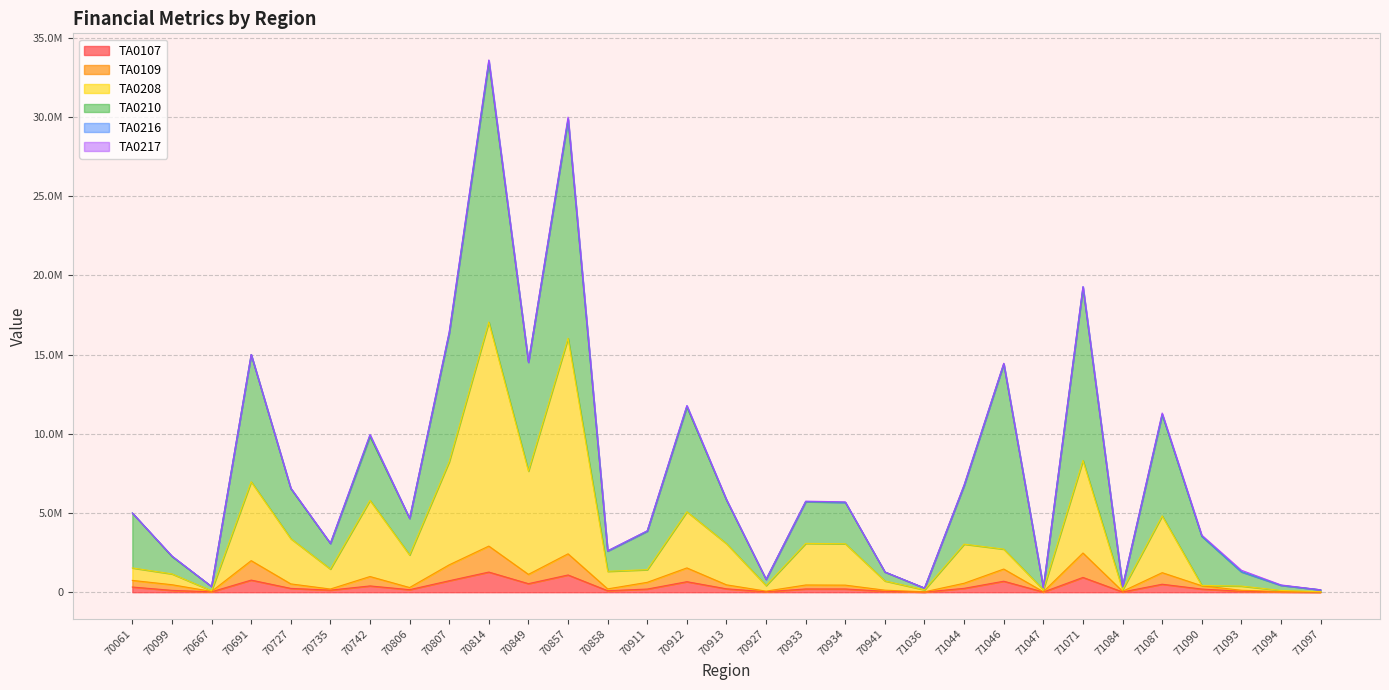

In TA0208, how many points are higher than both neighbors (excluding endpoints)?

9